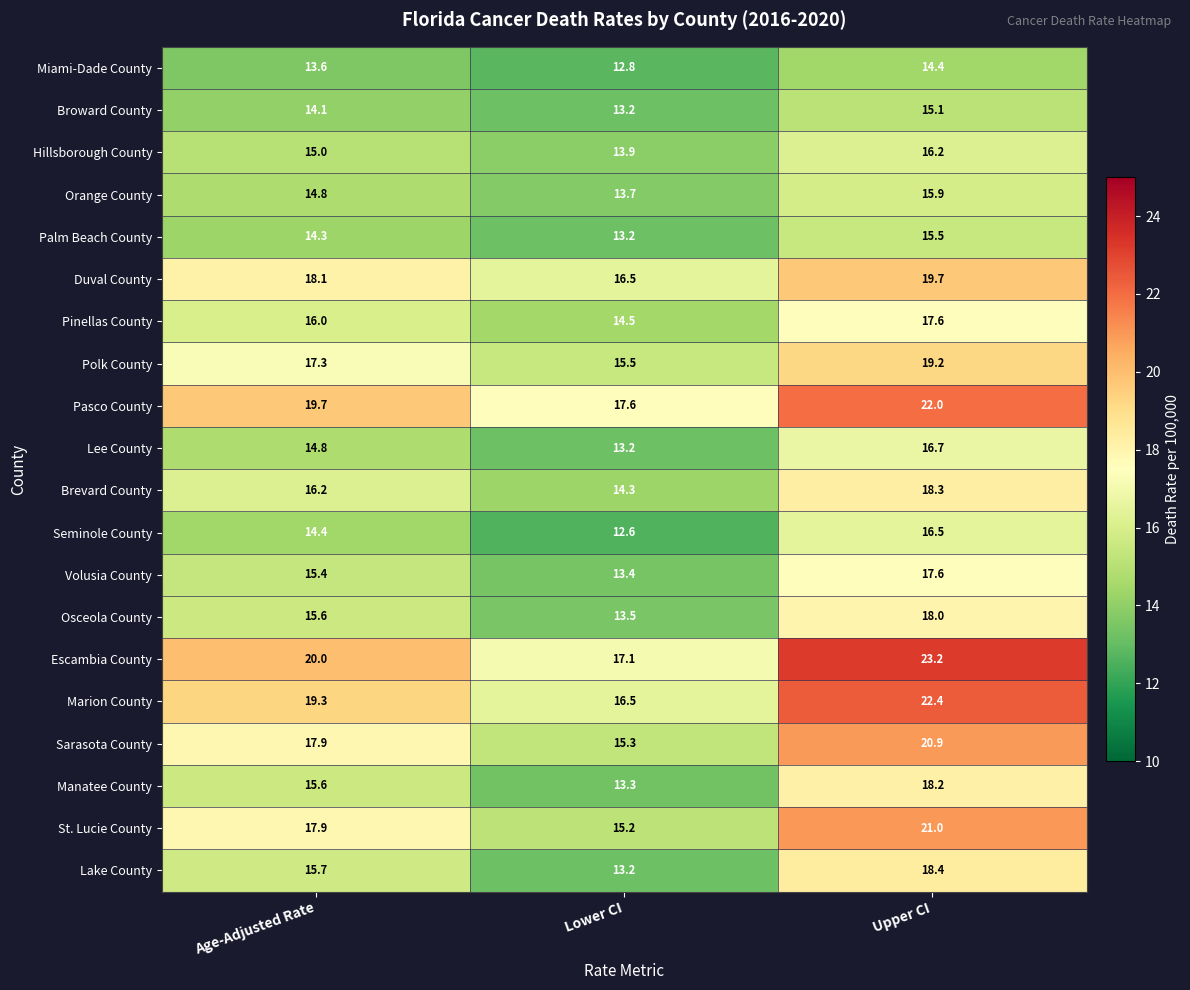

Which series has the widest spread of values?

Escambia County